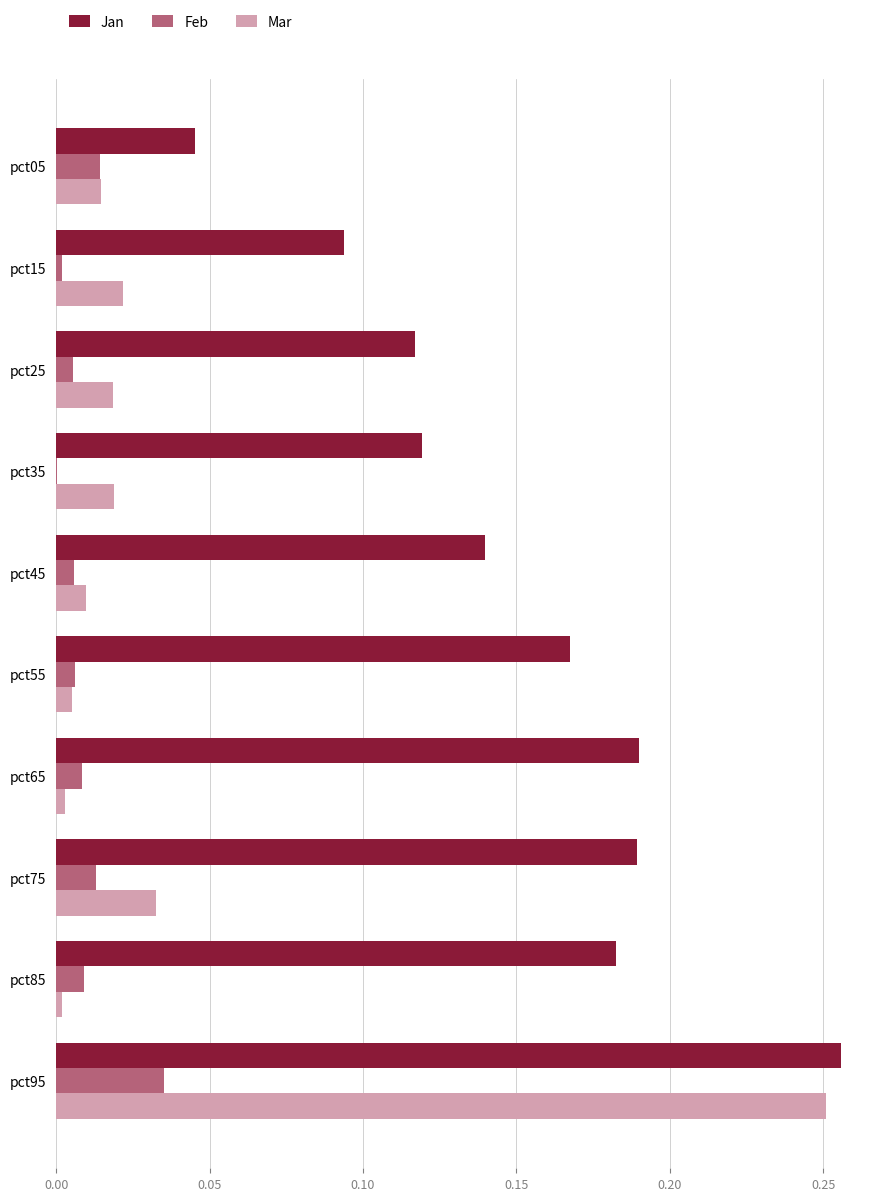

Between pct55 and pct95, which series saw the biggest shift?

Mar